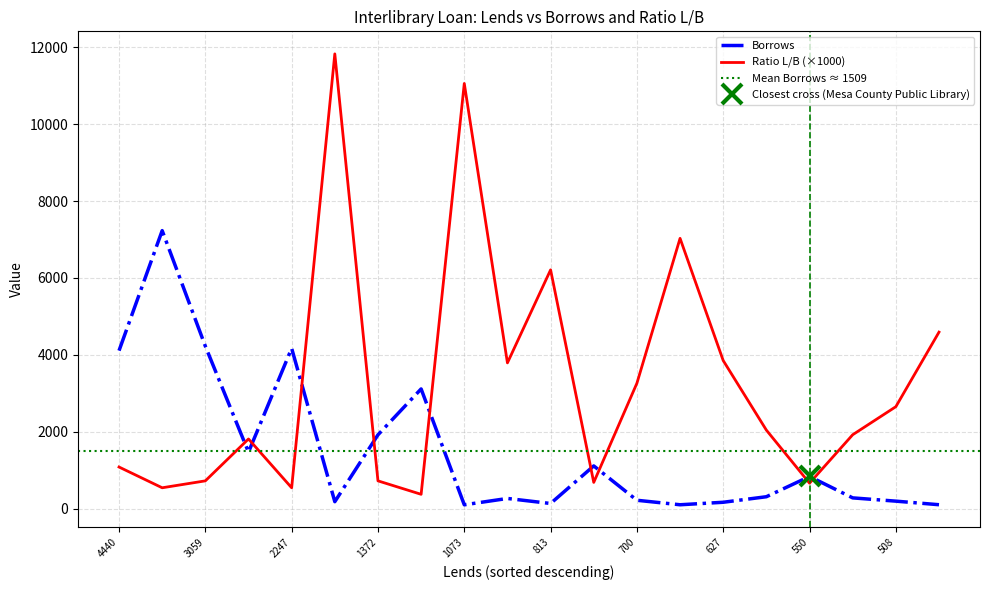

The value of Borrows at 3059 is 4224. True or false?

True